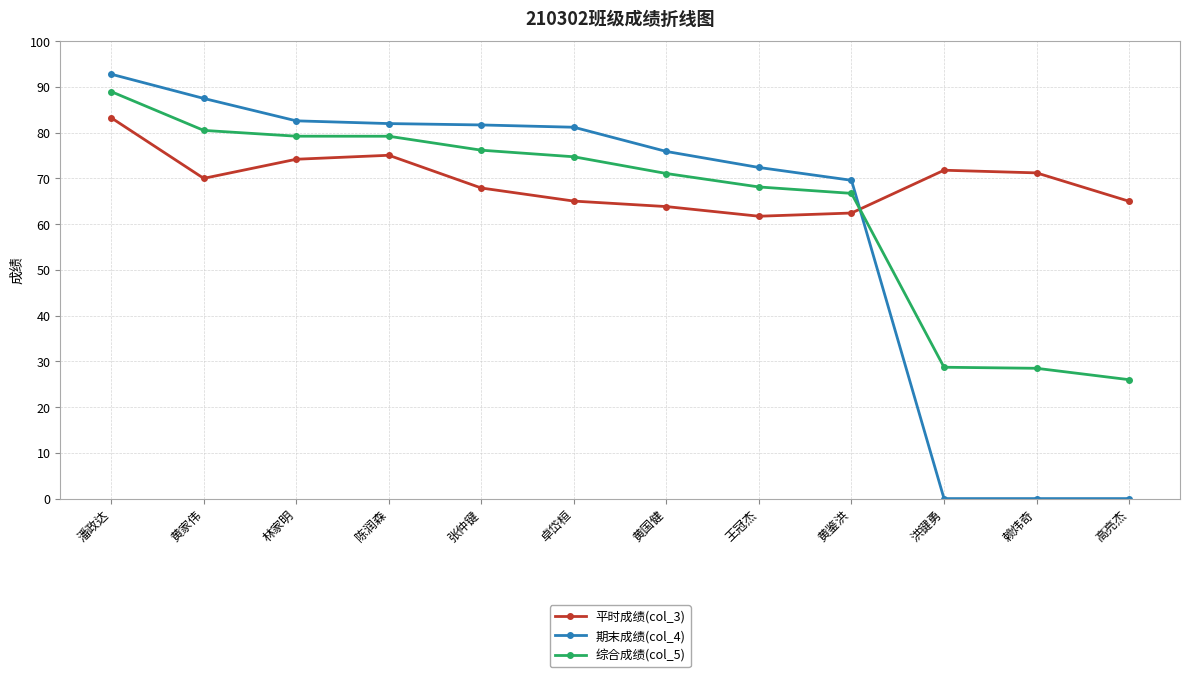

Between which two adjacent categories do 综合成绩(col_5) and 平时成绩(col_3) first intersect?

黄鉴洪 and 洪键勇